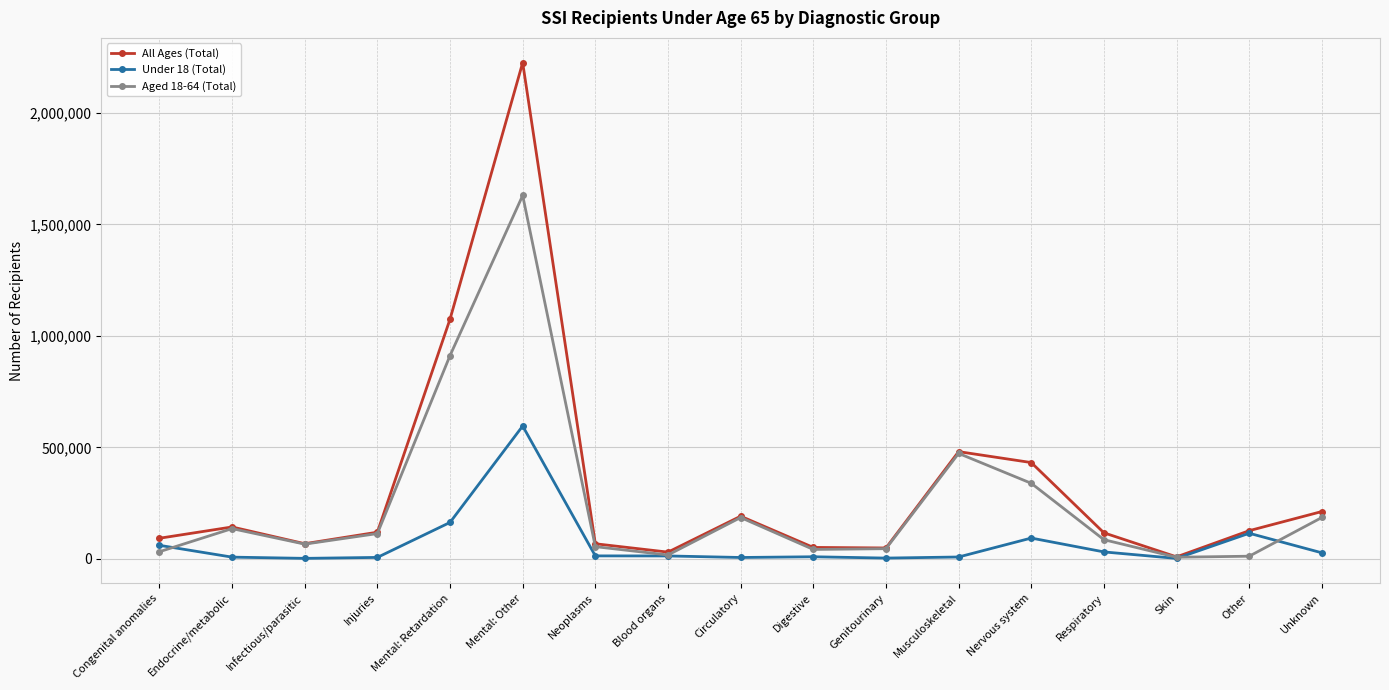

What is the difference between the Under 18 (Total) values at Unknown and Infectious/parasitic?

24838